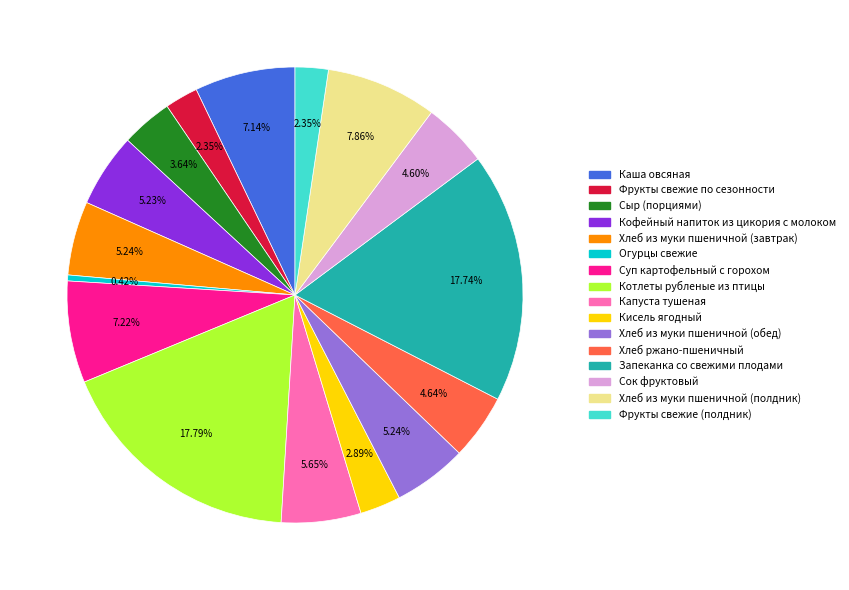

What is the total percentage of Хлеб ржано-пшеничный and Капуста тушеная?

10.3%